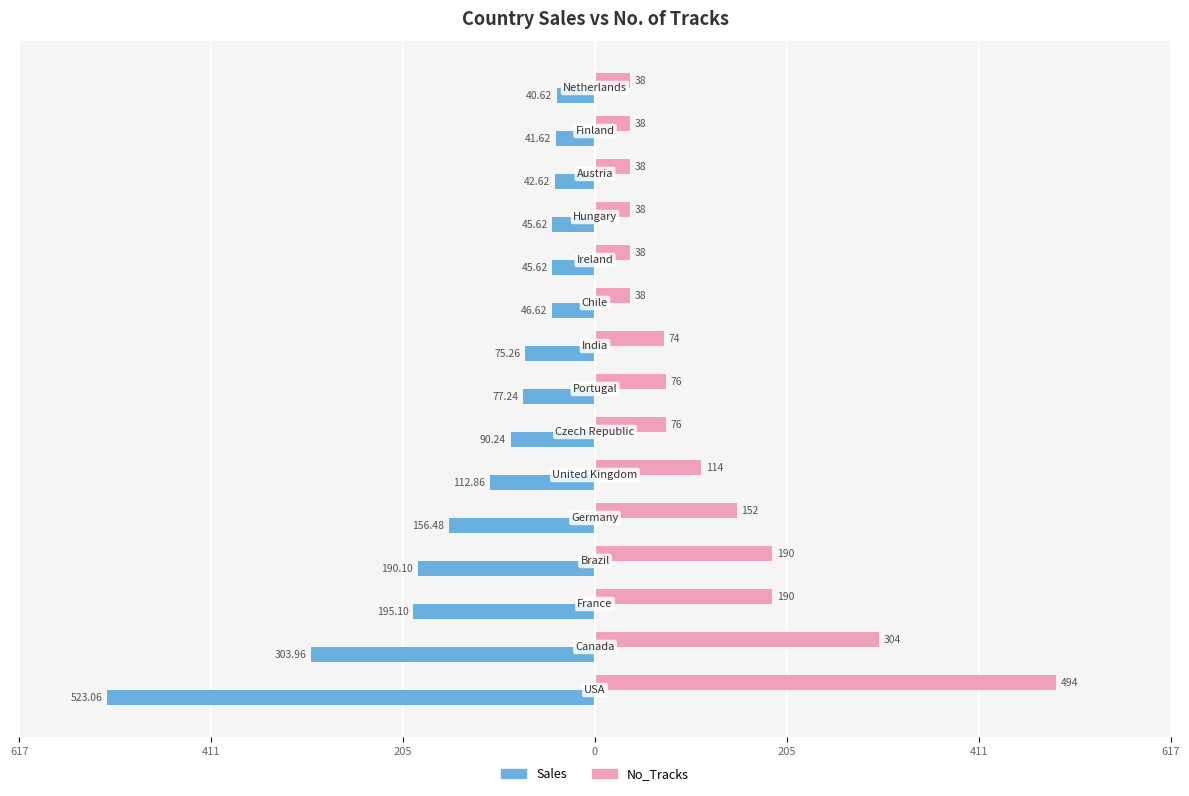

What are all the series names shown in the legend?

Sales, No_Tracks